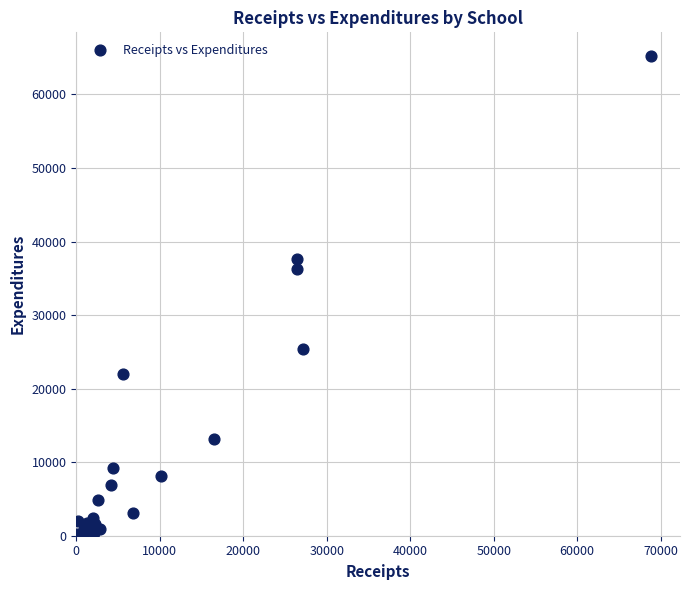

What Y value in the scatter plot is closest to 32662?

36280.4